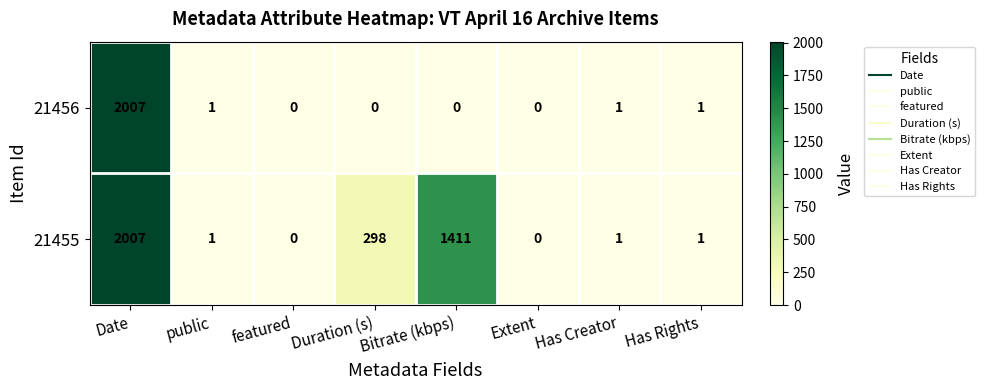

What is the difference between the maximum and minimum values in the 21456 series?

2007